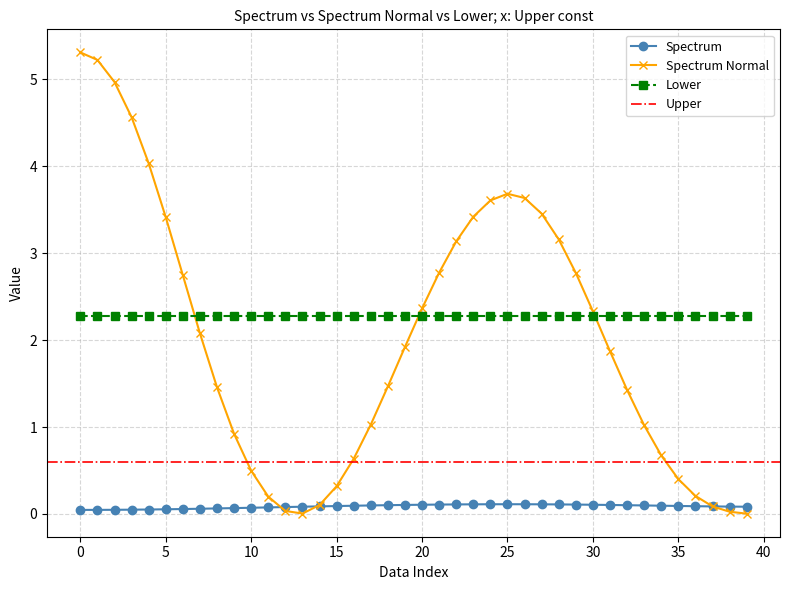

True or false: Lower and Spectrum intersect in this chart.

False